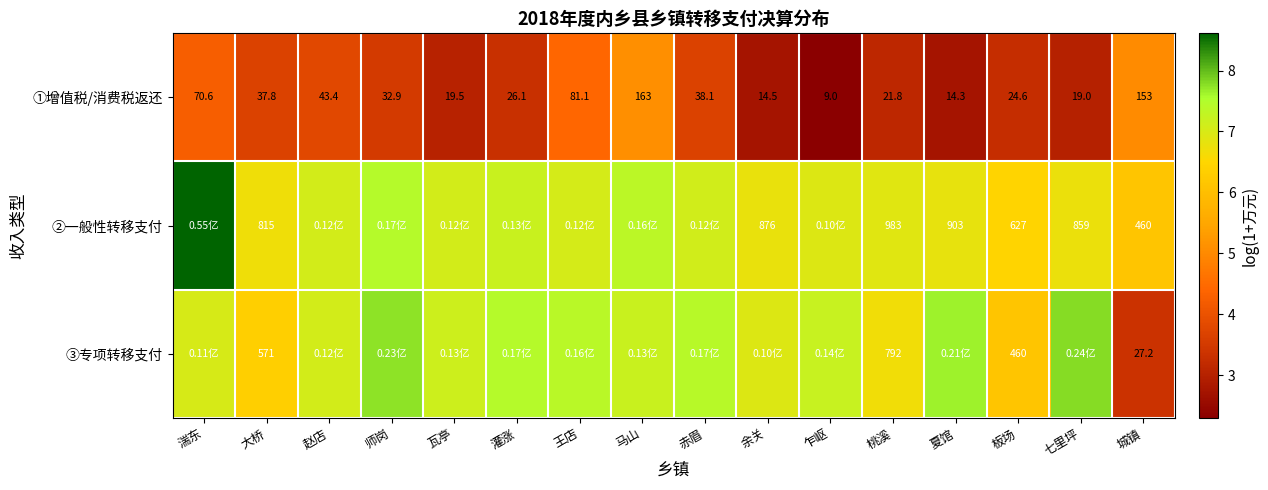

Between 师岗 and 大桥, which is larger?

大桥